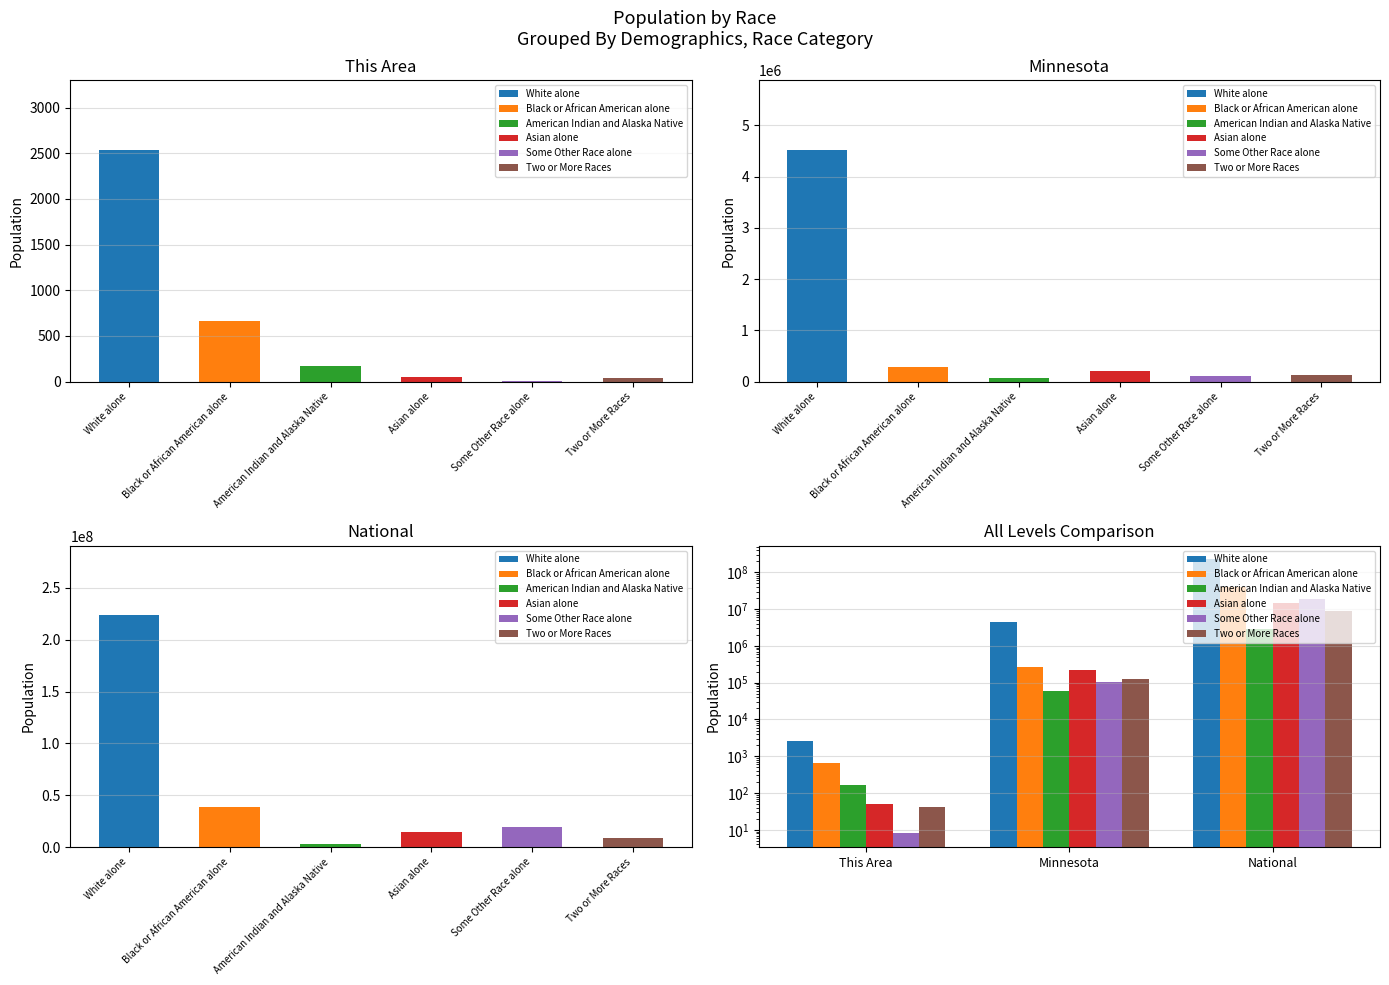

The Some Other Race alone series shows 11 at This Area. True or false?

False